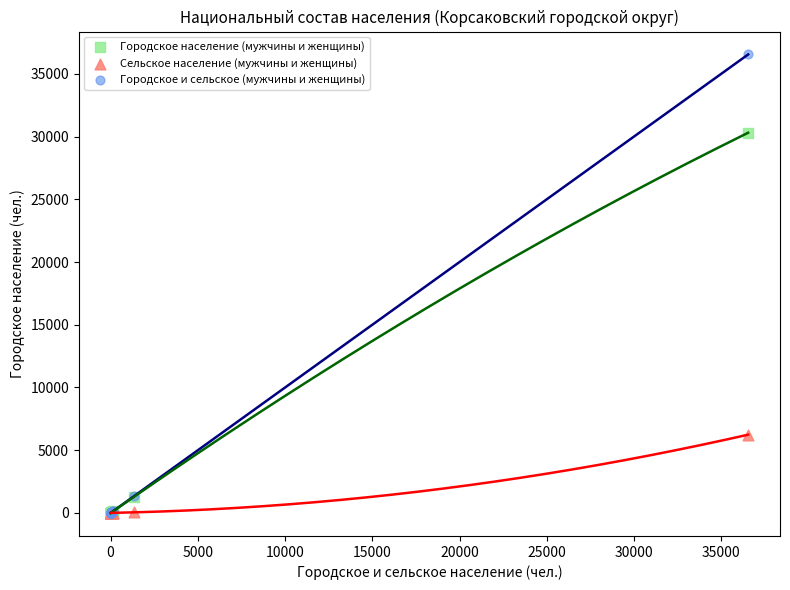

In the Городское население (мужчины и женщины) series, what Y value is closest to 15150?

1283